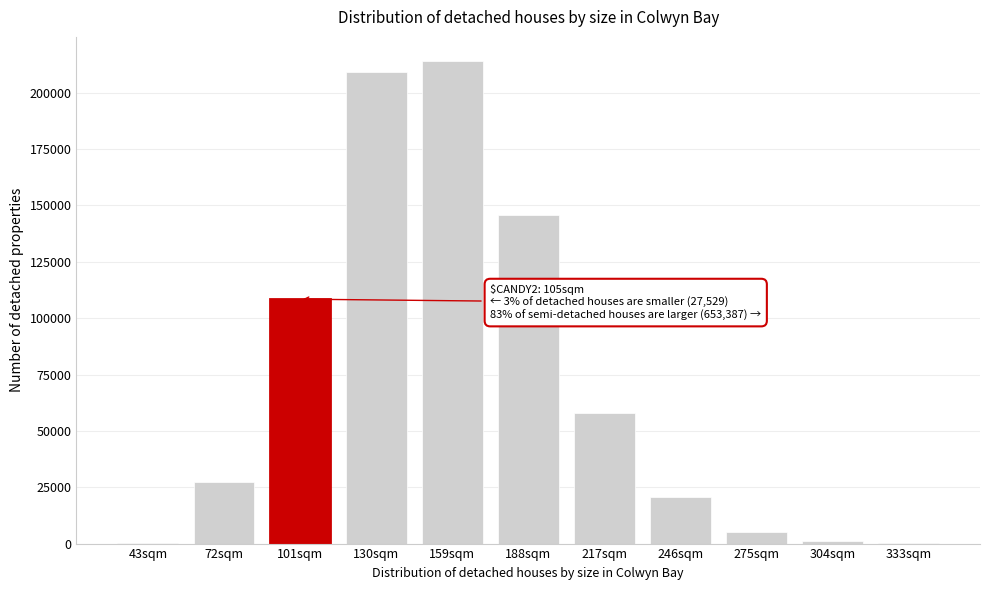

What is the greatest value displayed?

214059